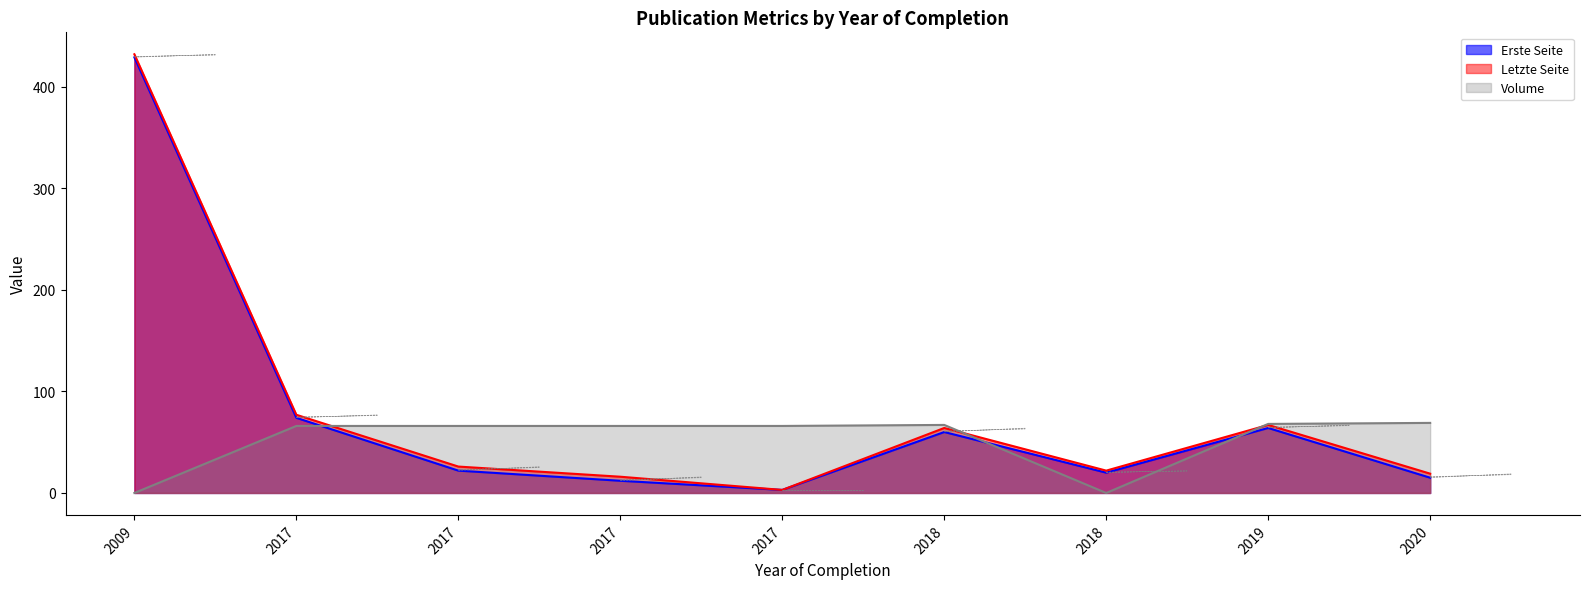

The value of Letzte Seite at 2018 is 22. True or false?

True